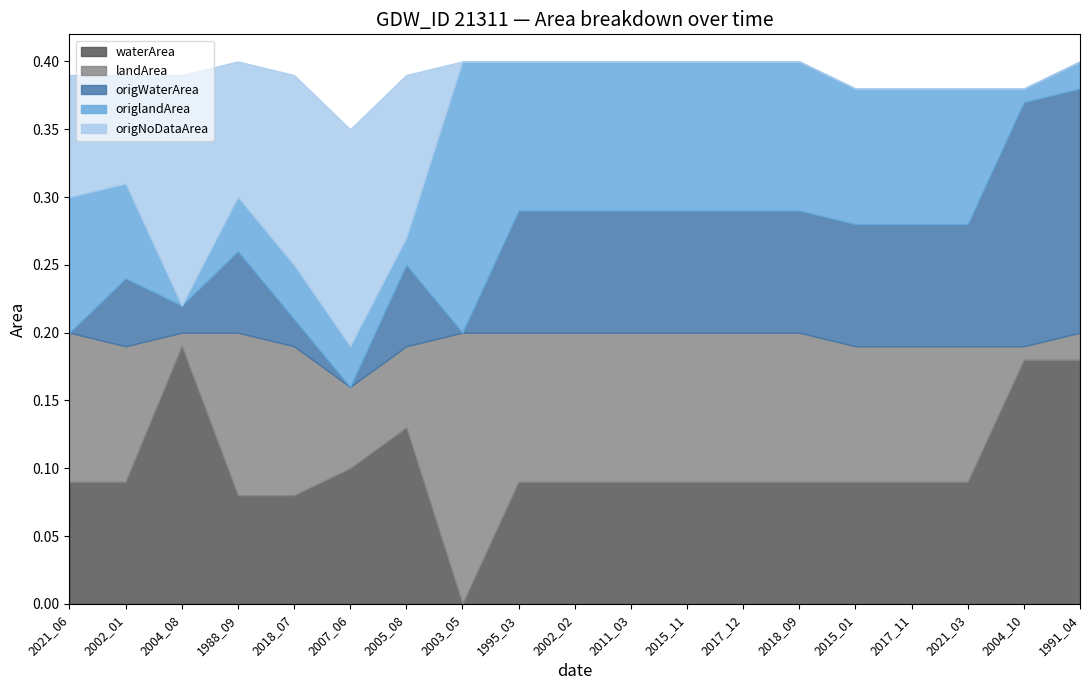

Reading left to right, what are all the values shown in this chart?

waterArea: 2021_06=0.1	2002_01=0.1	2004_08=0.2	1988_09=0.1	2018_07=0.1	2007_06=0.1	2005_08=0.1	2003_05=0.0	1995_03=0.1	2002_02=0.1	2011_03=0.1	2015_11=0.1	2017_12=0.1	2018_09=0.1	2015_01=0.1	2017_11=0.1	2021_03=0.1	2004_10=0.2	1991_04=0.2
landArea: 2021_06=0.1	2002_01=0.1	2004_08=0.0	1988_09=0.1	2018_07=0.1	2007_06=0.1	2005_08=0.1	2003_05=0.2	1995_03=0.1	2002_02=0.1	2011_03=0.1	2015_11=0.1	2017_12=0.1	2018_09=0.1	2015_01=0.1	2017_11=0.1	2021_03=0.1	2004_10=0.0	1991_04=0.0
origWaterArea: 2021_06=0.0	2002_01=0.1	2004_08=0.0	1988_09=0.1	2018_07=0.0	2007_06=0.0	2005_08=0.1	2003_05=0.0	1995_03=0.1	2002_02=0.1	2011_03=0.1	2015_11=0.1	2017_12=0.1	2018_09=0.1	2015_01=0.1	2017_11=0.1	2021_03=0.1	2004_10=0.2	1991_04=0.2
origlandArea: 2021_06=0.1	2002_01=0.1	2004_08=0.0	1988_09=0.0	2018_07=0.0	2007_06=0.0	2005_08=0.0	2003_05=0.2	1995_03=0.1	2002_02=0.1	2011_03=0.1	2015_11=0.1	2017_12=0.1	2018_09=0.1	2015_01=0.1	2017_11=0.1	2021_03=0.1	2004_10=0.0	1991_04=0.0
origNoDataArea: 2021_06=0.1	2002_01=0.1	2004_08=0.2	1988_09=0.1	2018_07=0.1	2007_06=0.2	2005_08=0.1	2003_05=0.0	1995_03=0.0	2002_02=0.0	2011_03=0.0	2015_11=0.0	2017_12=0.0	2018_09=0.0	2015_01=0.0	2017_11=0.0	2021_03=0.0	2004_10=0.0	1991_04=0.0